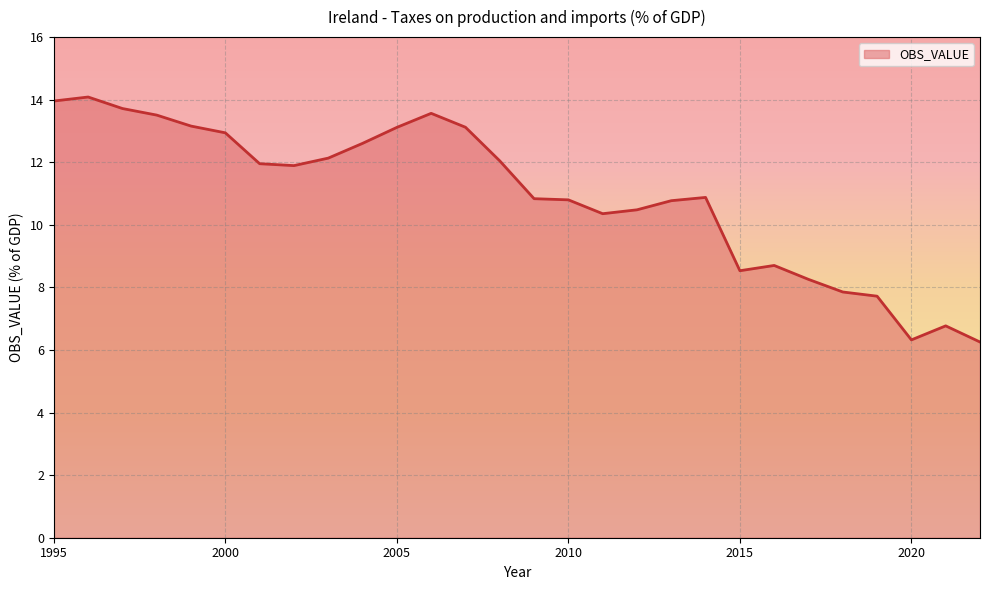

What is the minimum value shown in the chart?

6.3